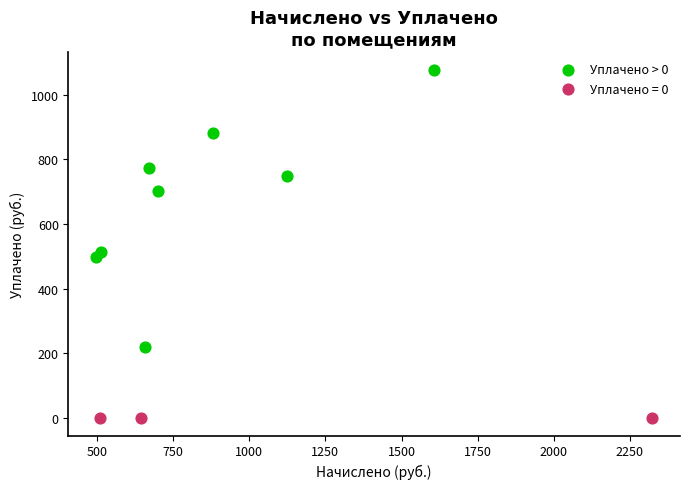

Which series reaches the maximum Y coordinate?

Уплачено > 0